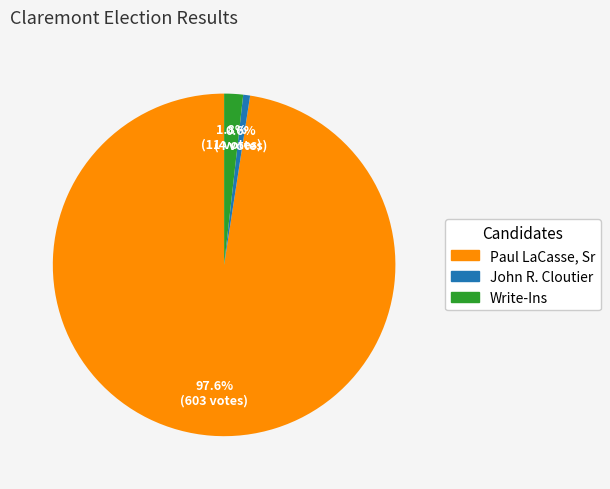

What percentage is NOT represented by Write-Ins?

98.2%